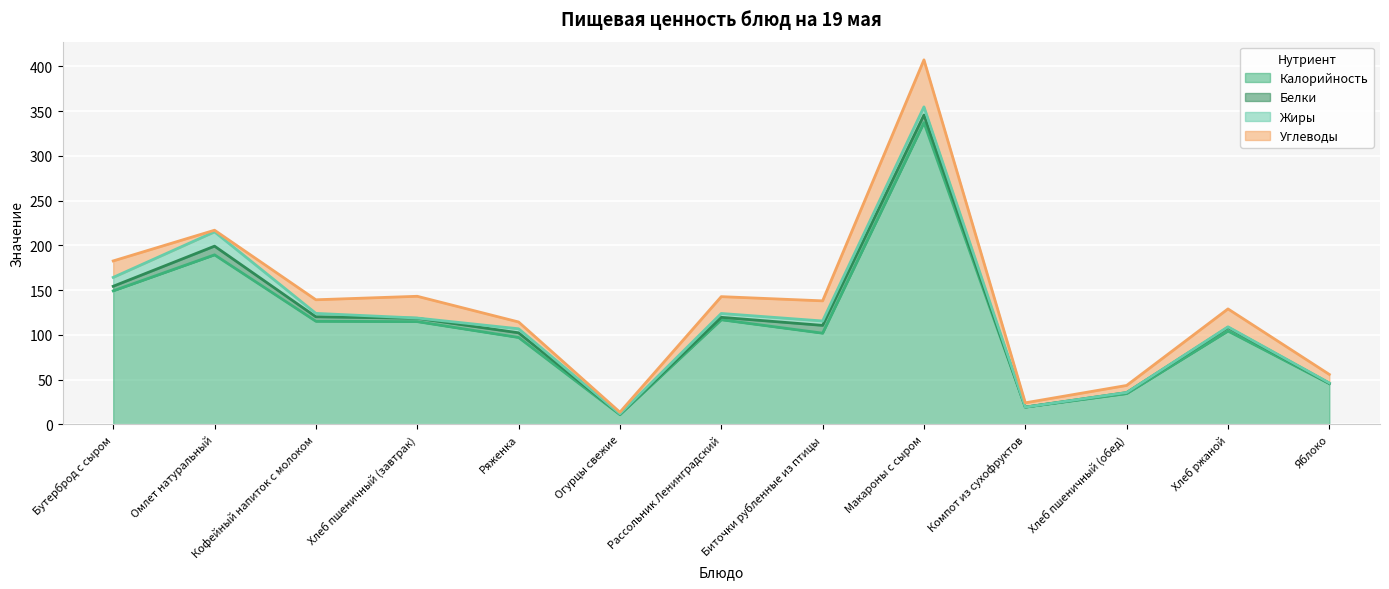

What is the difference between the maximum and second lowest values in the Калорийность series?

317.8